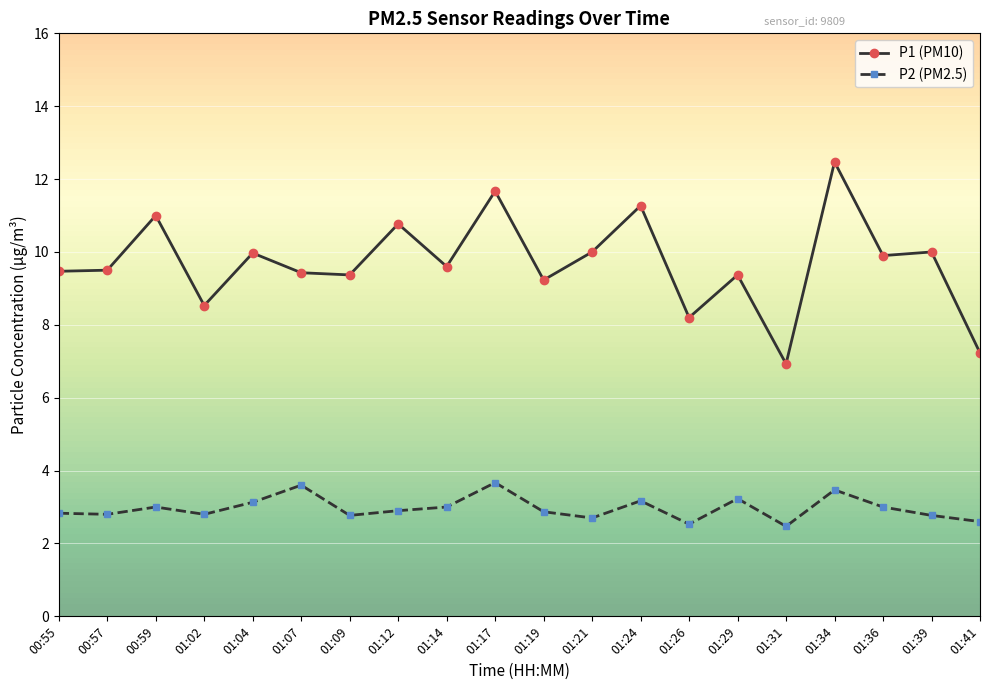

How many series are shown in this chart?

2